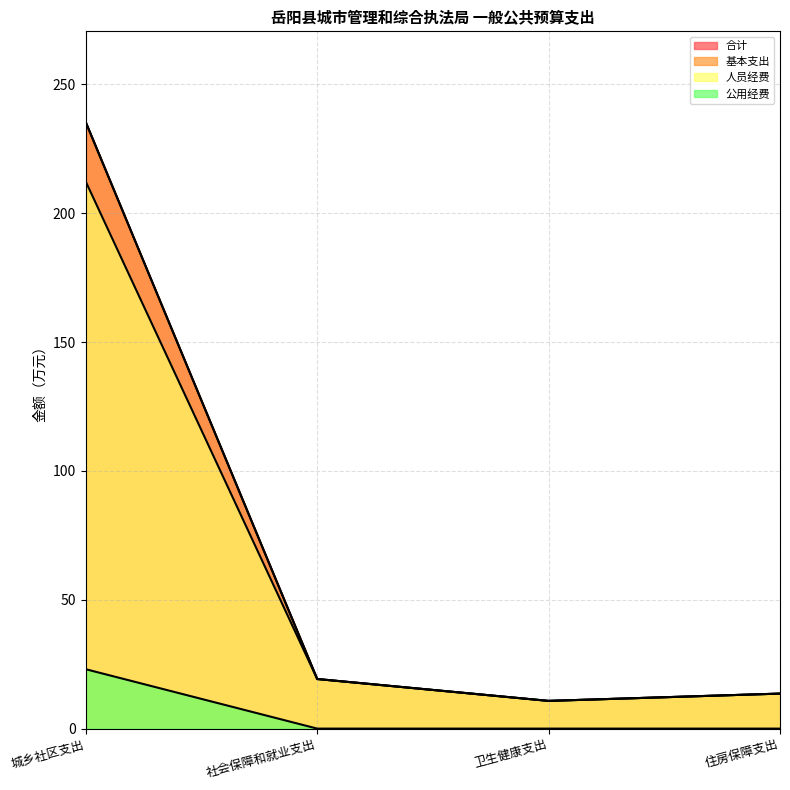

What are all the series names shown in the legend?

合计, 基本支出, 人员经费, 公用经费